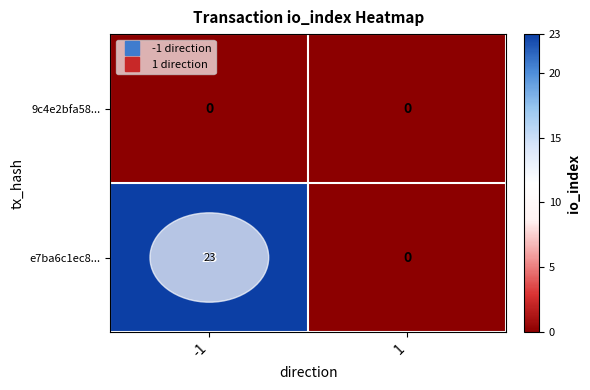

Which series has the widest spread of values?

e7ba6c1ec8...